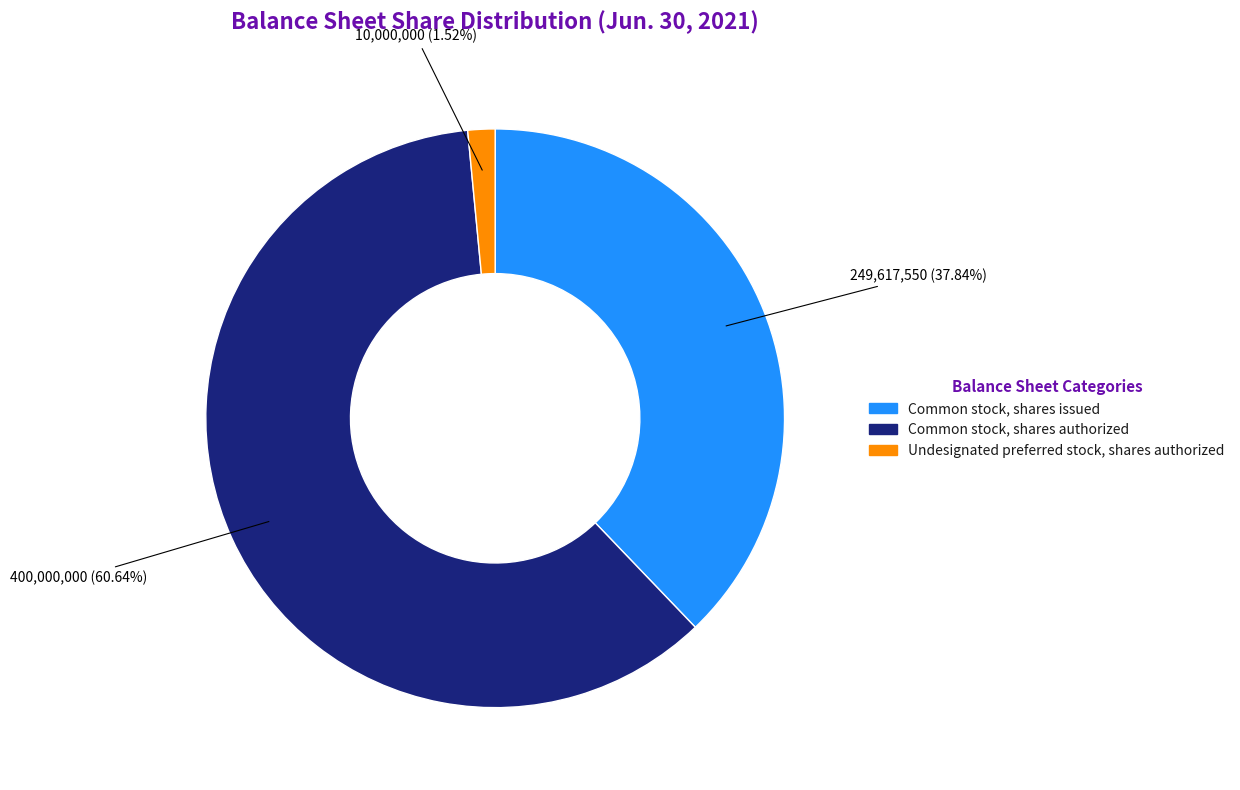

Is there any slice that represents more than half of the pie?

Yes